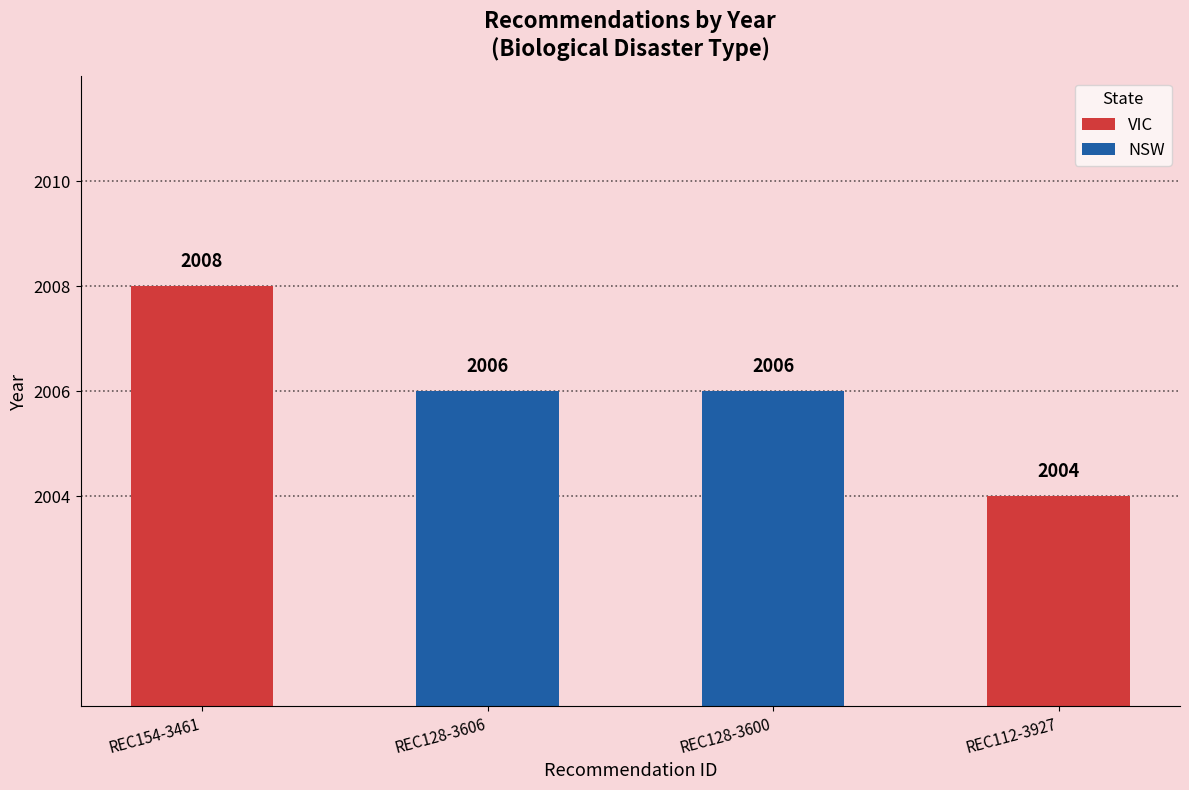

The value of NSW at REC154-3461 is 970. True or false?

False